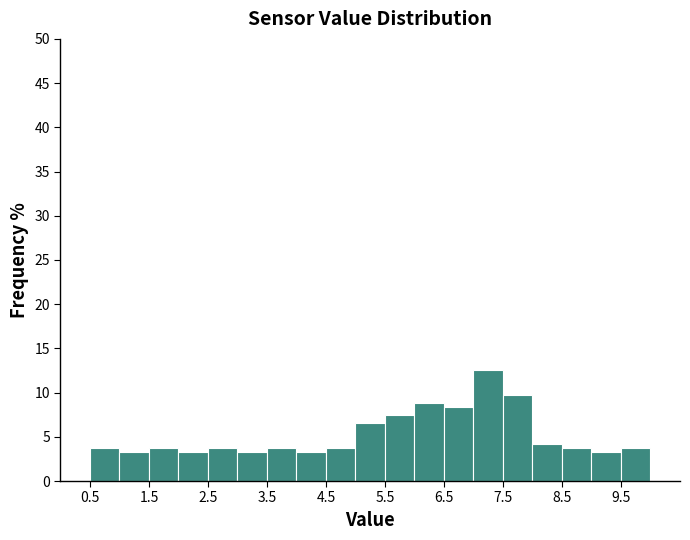

What is the height of the bar covering 7.5 to 8.0 on the x-axis? The values are not printed on the chart, so give them approximately, as read against the axis.

10.0